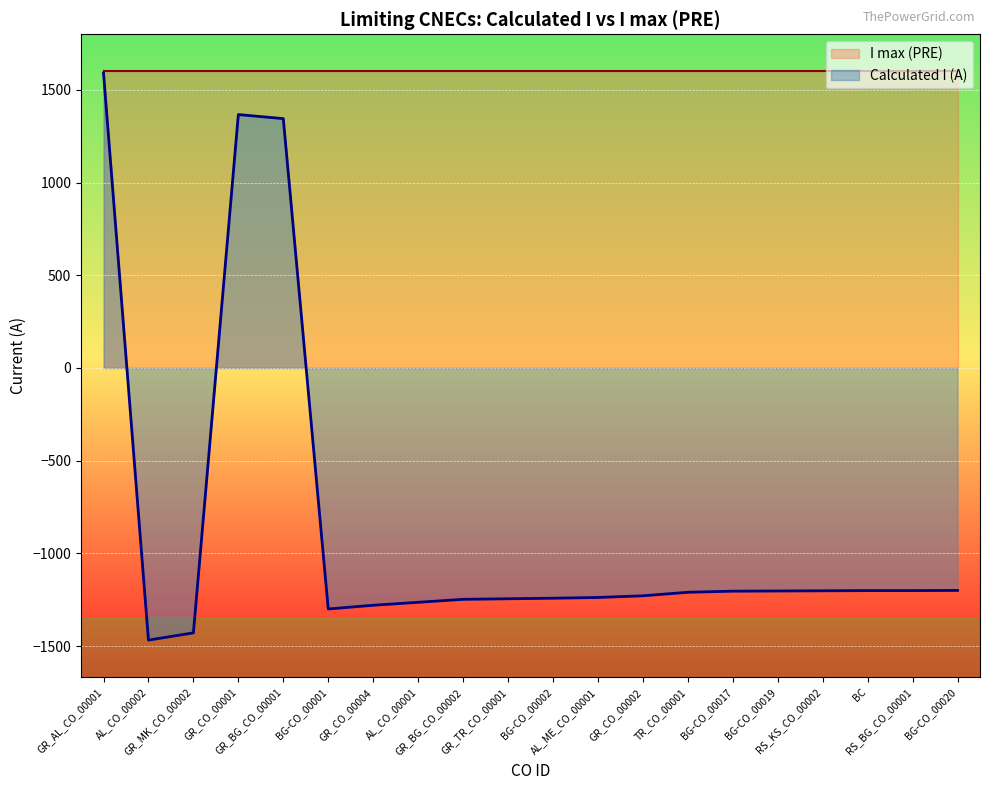

Does the chart display data point markers on the line(s)?

No